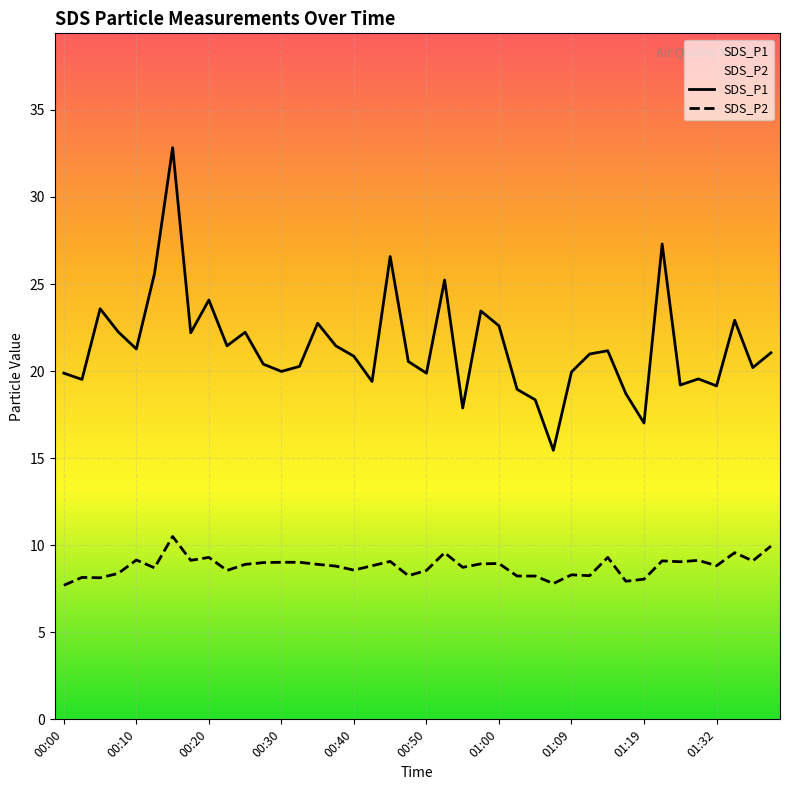

Reading right to left, list all the values displayed in this chart.

SDS_P1: 01:39=21.1	01:37=20.2	01:34=22.9	01:32=19.1	01:29=19.6	01:27=19.2	01:25=27.3	01:19=17.0	01:17=18.7	01:14=21.2	01:12=21.0	01:09=19.9	01:07=15.4	01:04=18.4	01:02=18.9	01:00=22.6	00:57=23.4	00:54=17.9	00:52=25.2	00:50=19.9	00:47=20.6	00:45=26.6	00:42=19.4	00:40=20.9	00:37=21.4	00:35=22.8	00:32=20.3	00:30=20.0	00:27=20.4	00:25=22.2	00:23=21.4	00:20=24.1	00:18=22.2	00:15=32.8	00:13=25.6	00:10=21.3	00:08=22.2	00:05=23.6	00:03=19.5	00:00=19.9
SDS_P2: 01:39=9.9	01:37=9.1	01:34=9.6	01:32=8.8	01:29=9.1	01:27=9.1	01:25=9.1	01:19=8.1	01:17=7.9	01:14=9.3	01:12=8.2	01:09=8.3	01:07=7.8	01:04=8.2	01:02=8.2	01:00=8.9	00:57=8.9	00:54=8.7	00:52=9.6	00:50=8.6	00:47=8.2	00:45=9.1	00:42=8.8	00:40=8.6	00:37=8.8	00:35=8.9	00:32=9.0	00:30=9.0	00:27=9.0	00:25=8.9	00:23=8.6	00:20=9.3	00:18=9.1	00:15=10.5	00:13=8.7	00:10=9.2	00:08=8.4	00:05=8.1	00:03=8.2	00:00=7.7